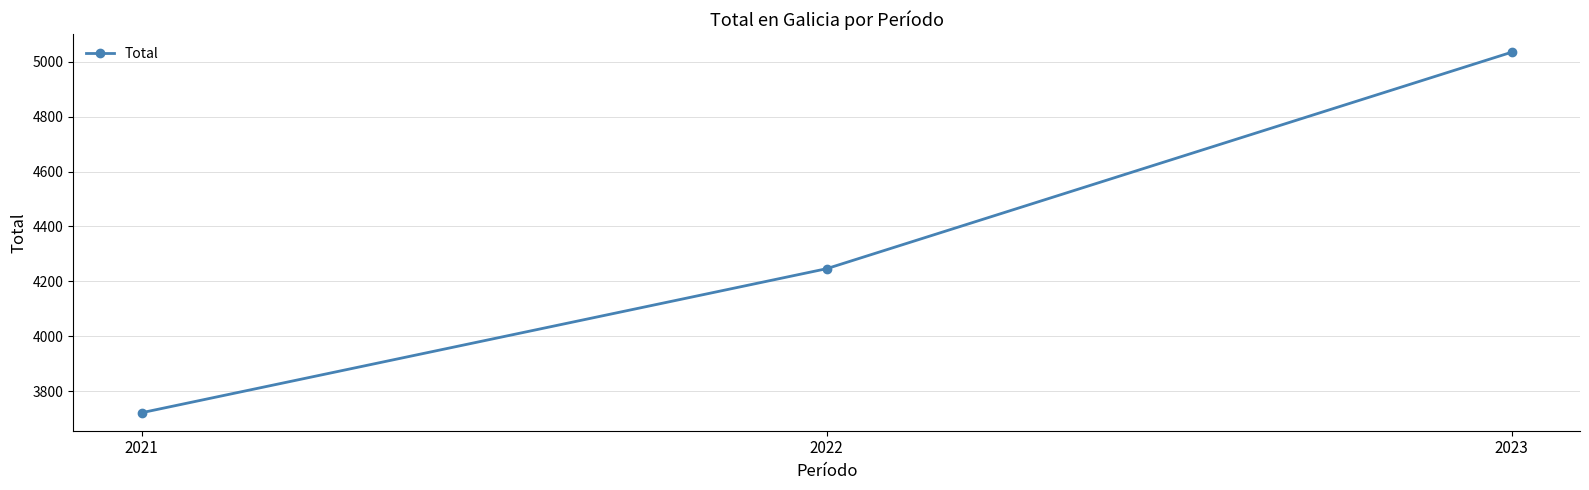

At which category does the chart reach its peak across all series?

2023